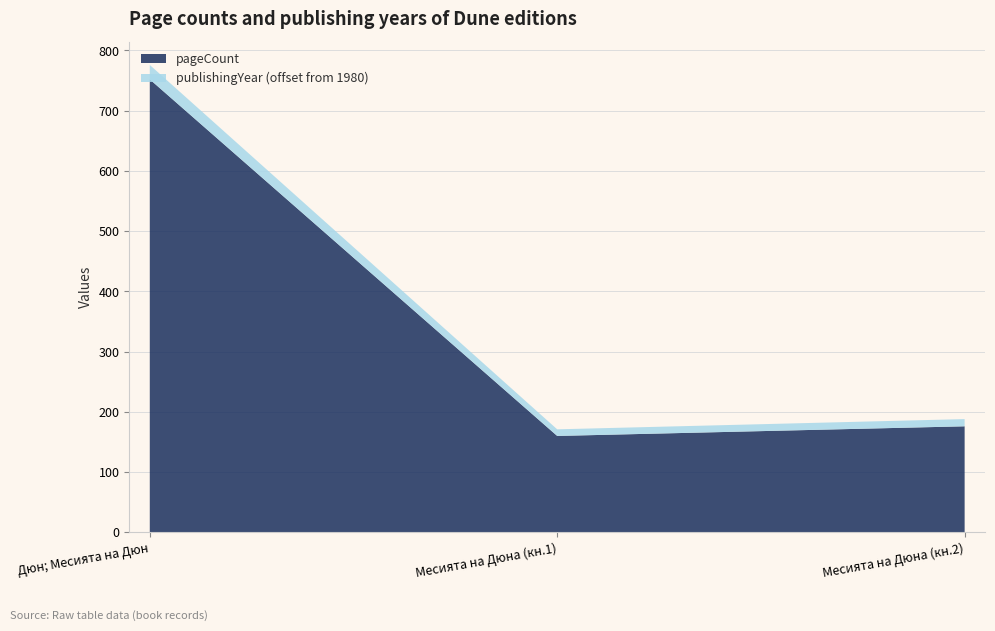

Reading left to right, transcribe all the data shown in this chart.

pageCount: 752	160	176
publishingYear: 2004	1991	1992